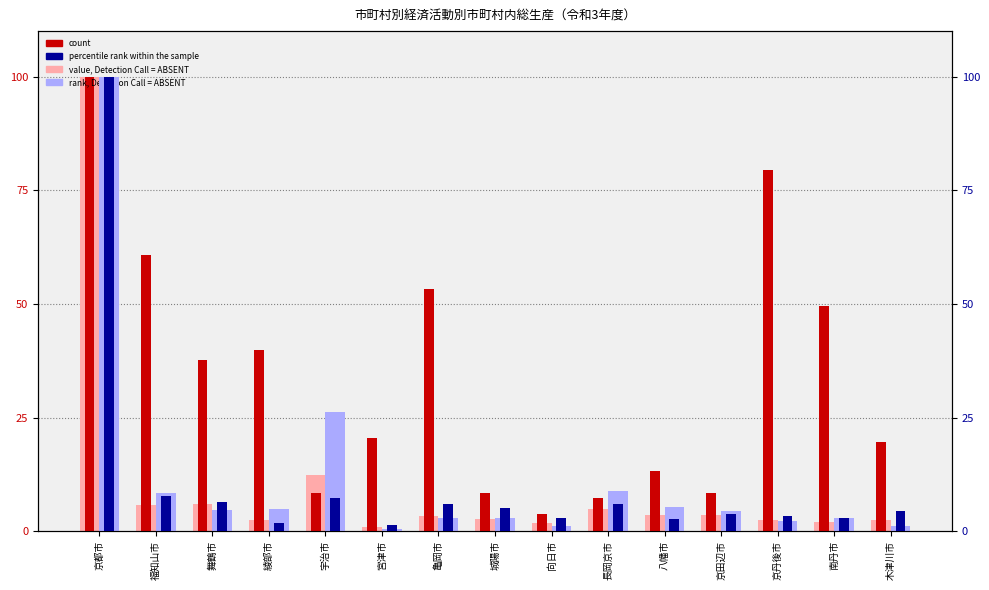

What position from the left is 南丹市?

14